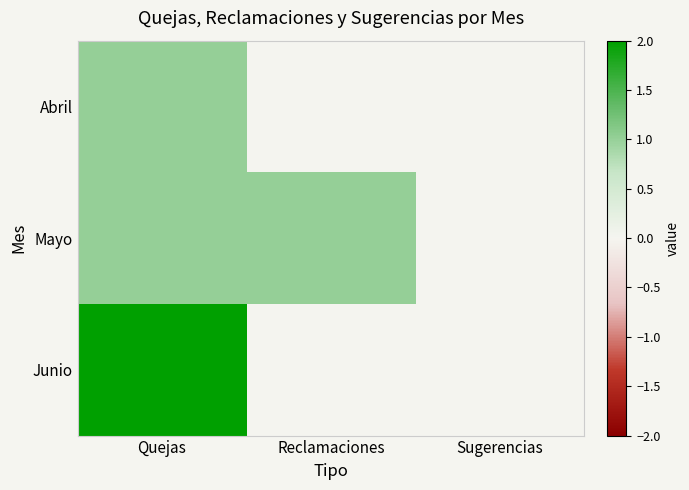

Rank the series by their maximum value, from lowest to highest.

Abril, Mayo, Junio